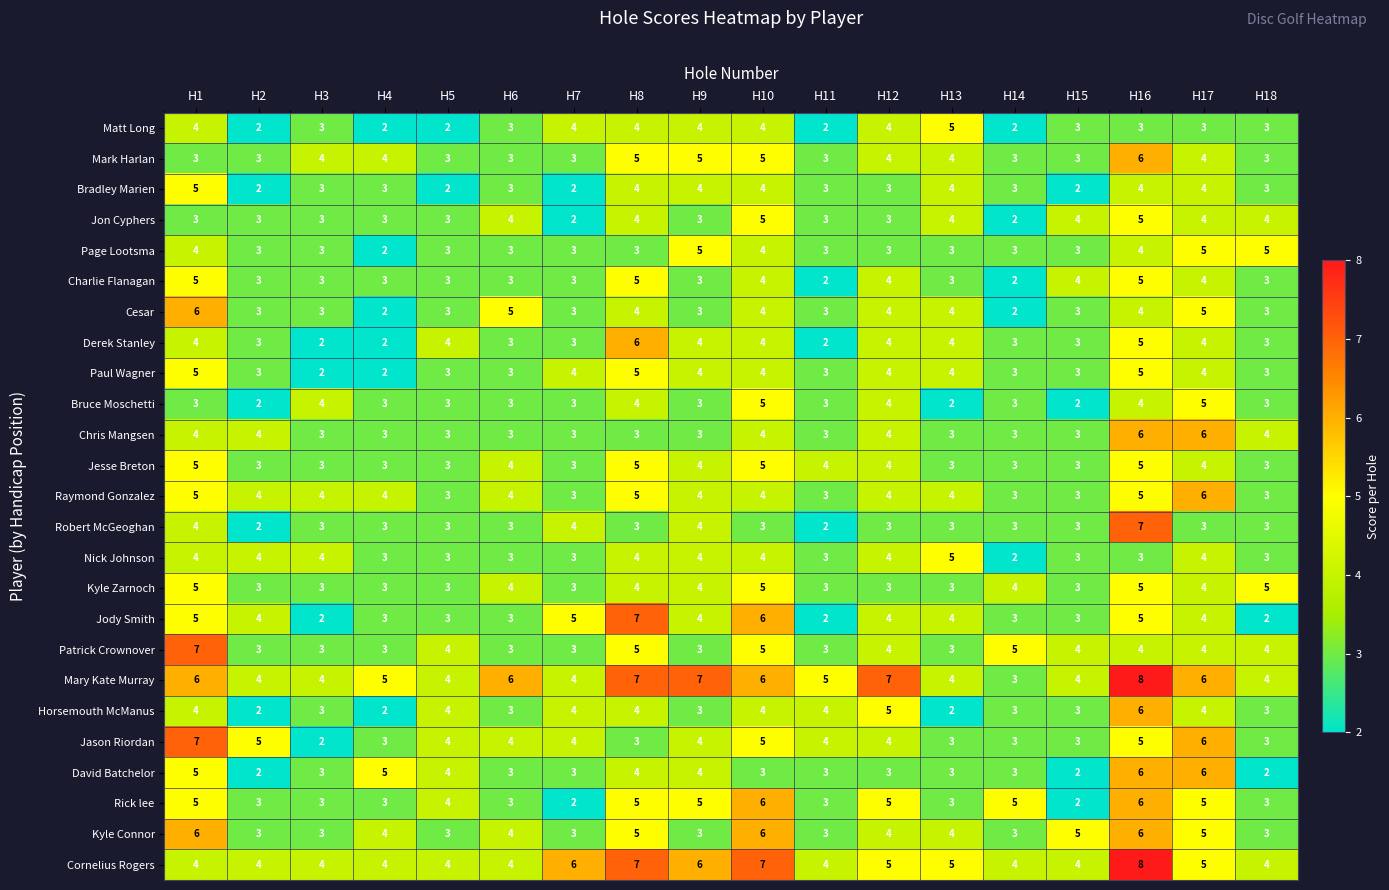

Count the Nick Johnson values in the range 3 to 4.

16